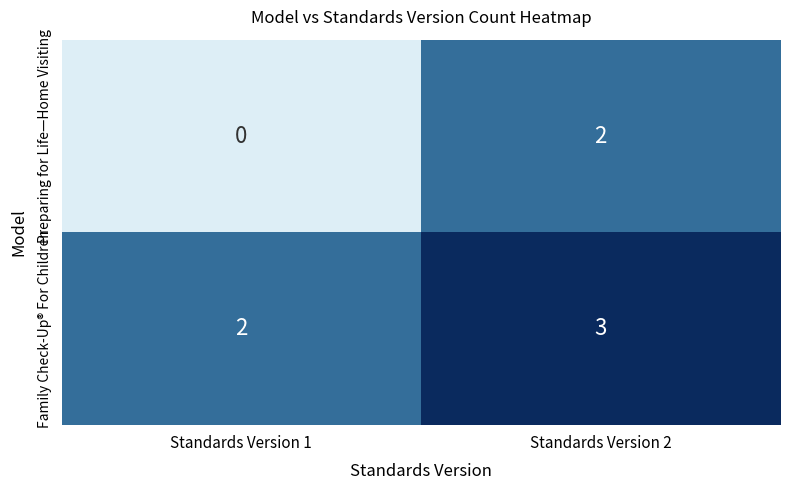

How many categories are shown in the chart?

2